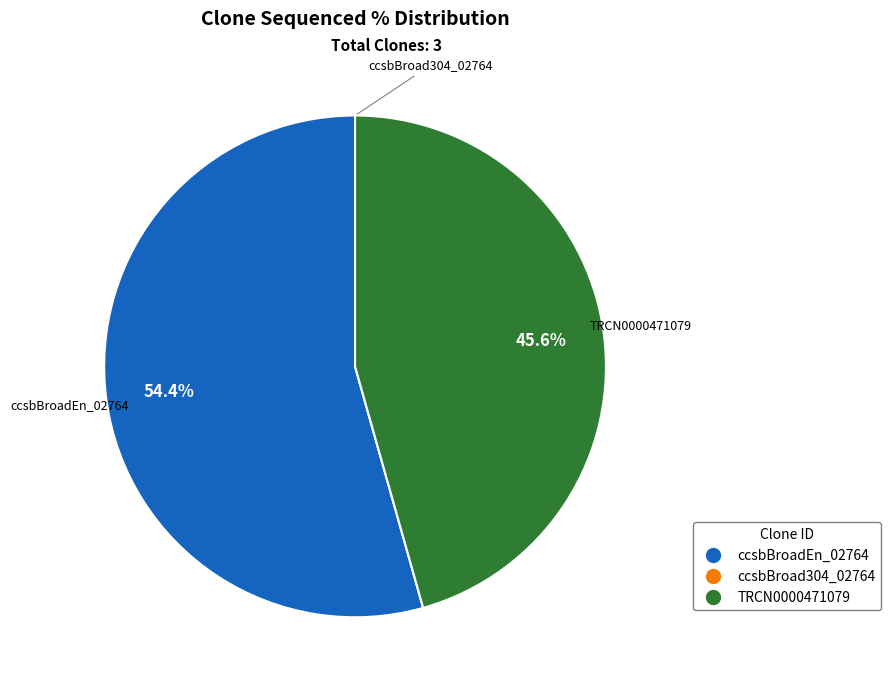

To the nearest percent, what is the difference between the TRCN0000471079 and ccsbBroadEn_02764 slice percentages?

9%